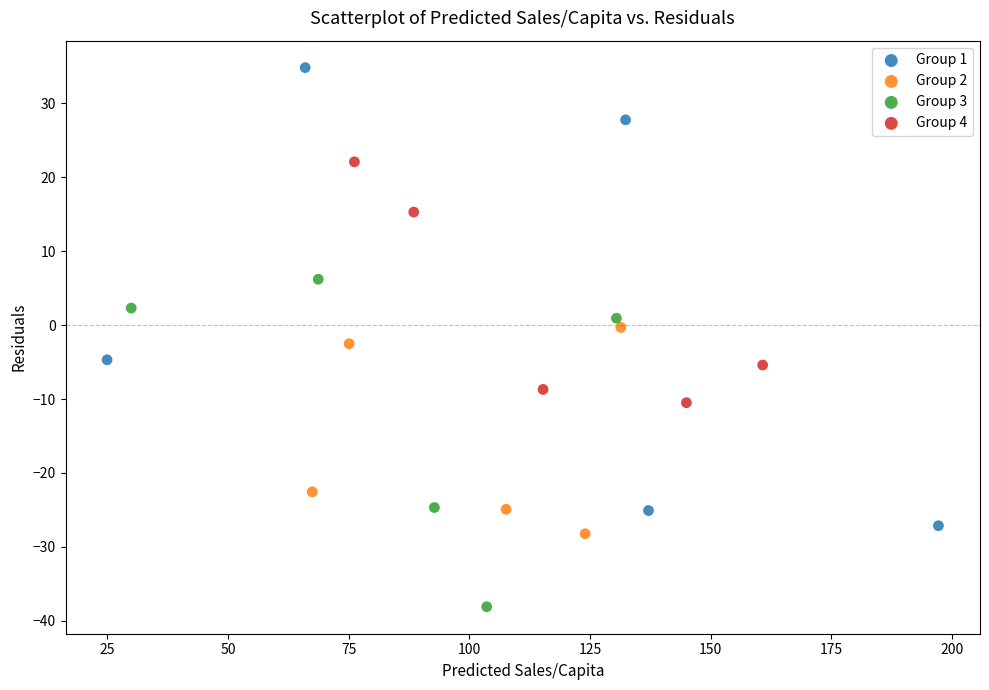

Which series has the largest Y range (max minus min)?

Group 1